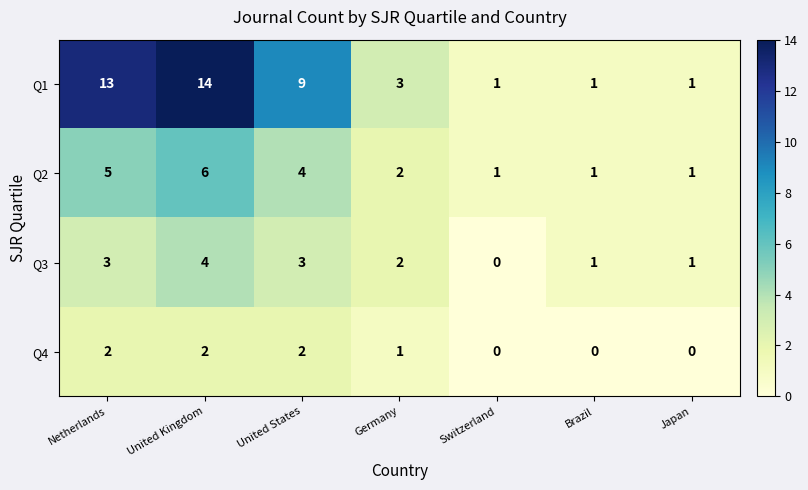

Rank the series by their maximum value, from highest to lowest.

Q1, Q2, Q3, Q4